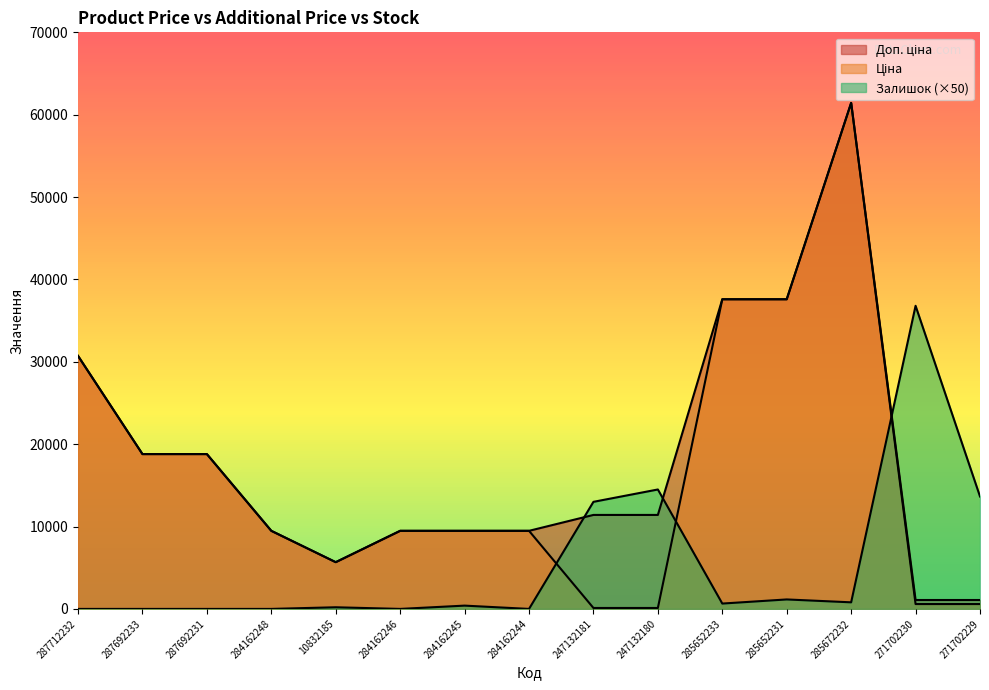

Is the value of Ціна at 285652231 greater than the value of Залишок at 271702229?

Yes